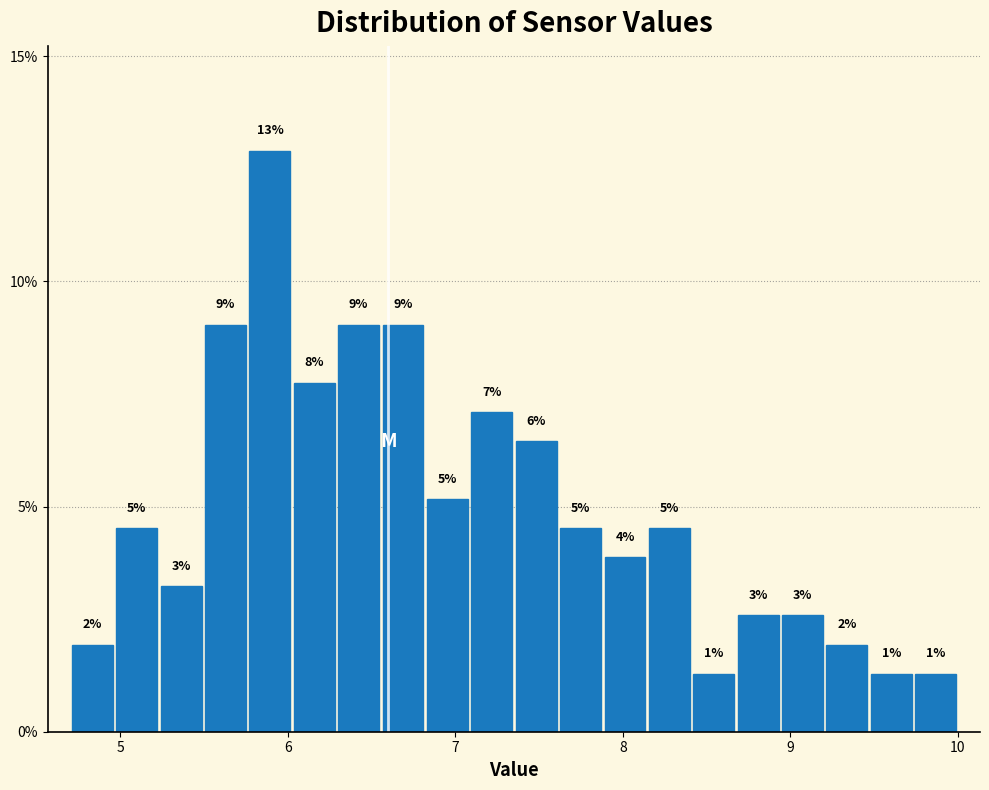

Around what value on the x-axis is the tallest bar? Give the approximate position of its centre, as read against the axis.

5.9